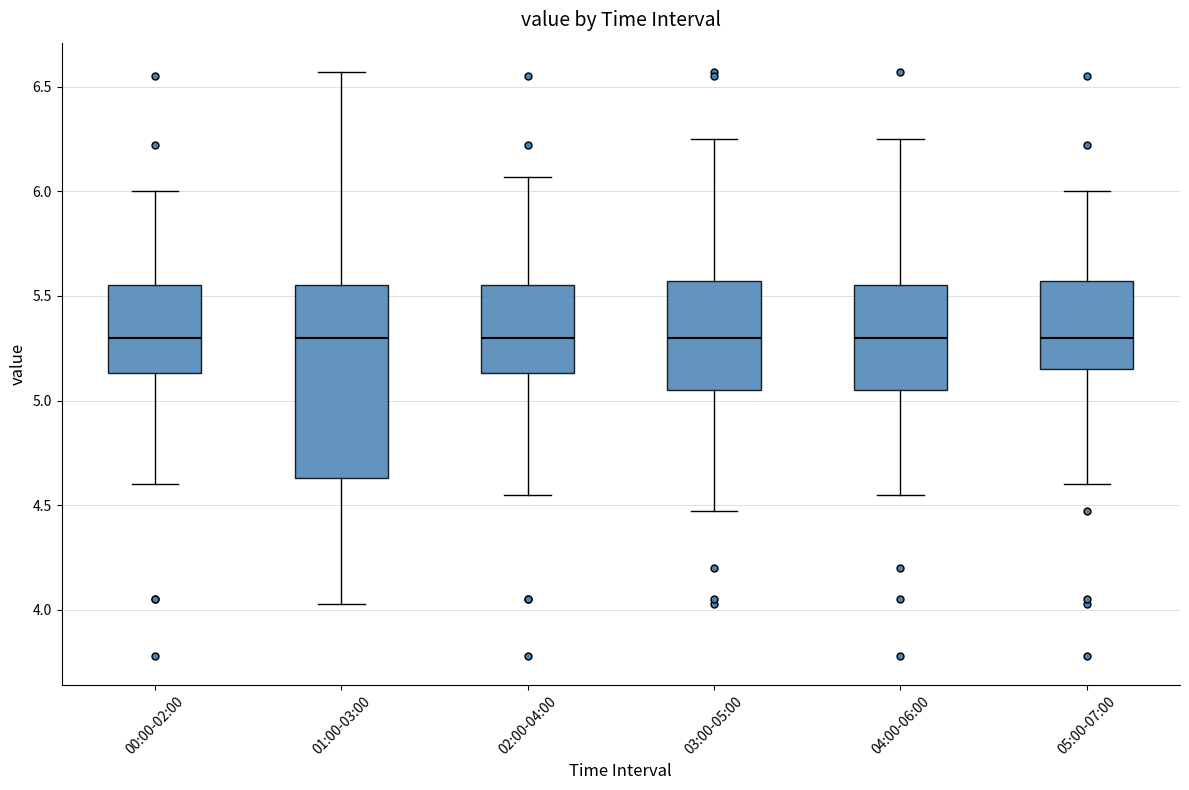

Which box is the tallest, from its lower edge to its upper edge?

01:00-03:00